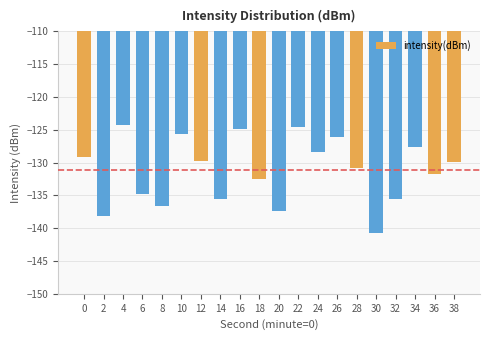

Reading left to right, extract all data points from this chart.

-129.2	-138.2	-124.2	-134.8	-136.7	-125.7	-129.7	-135.5	-124.9	-132.5	-137.3	-124.6	-128.4	-126.1	-130.8	-140.8	-135.5	-127.6	-131.8	-129.9